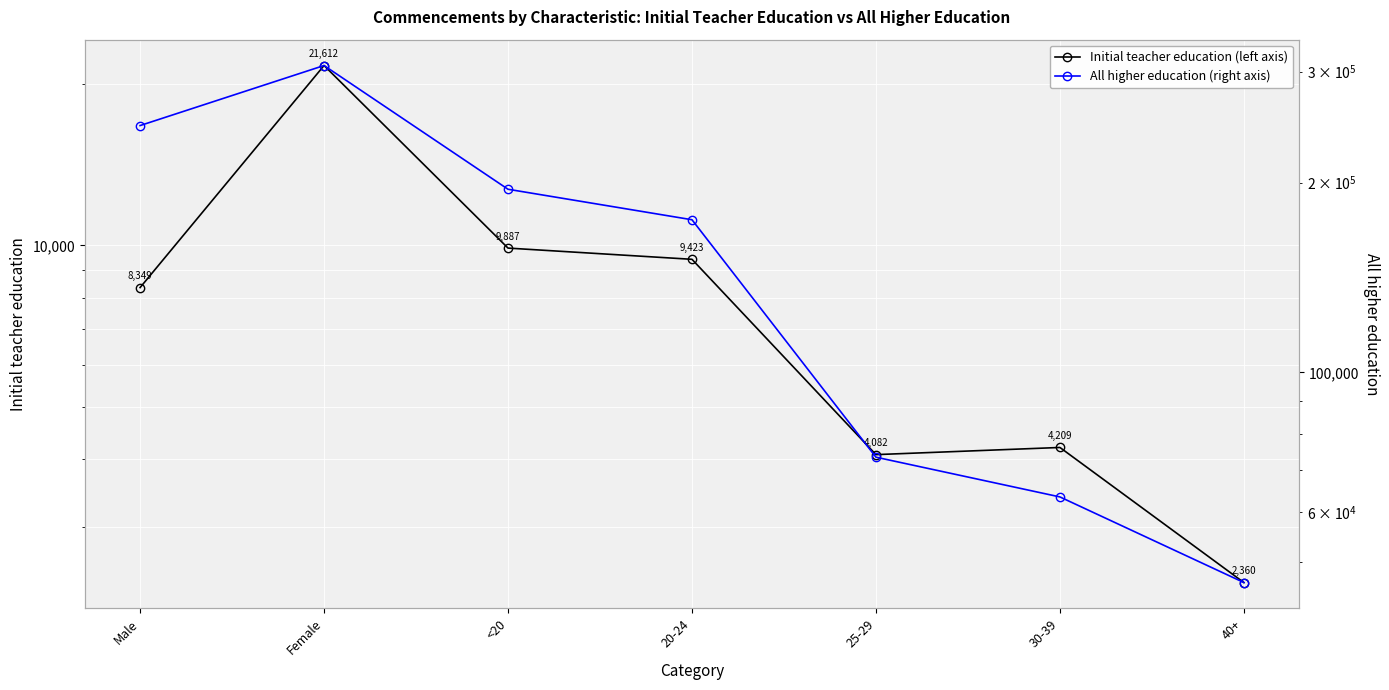

At which category does Initial teacher education (left axis) reach its first local valley?

25-29